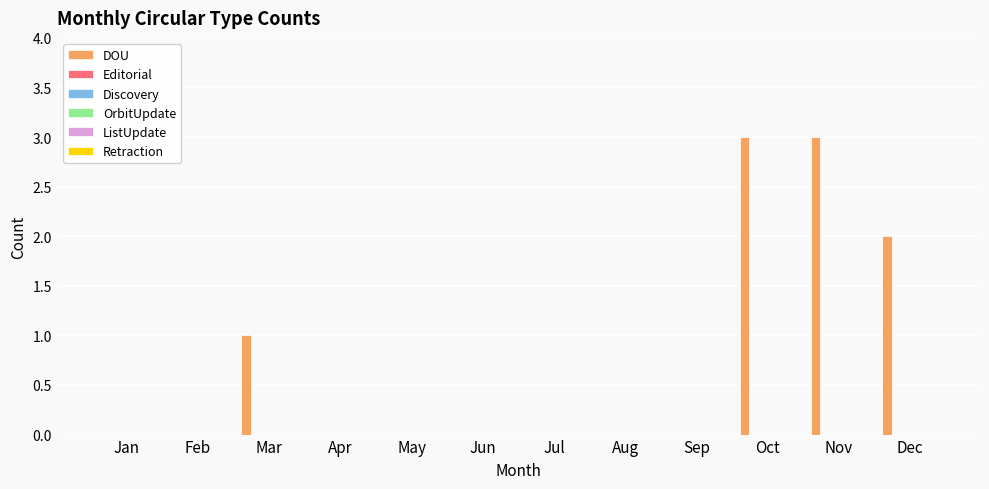

What is the maximum value shown in the chart?

3